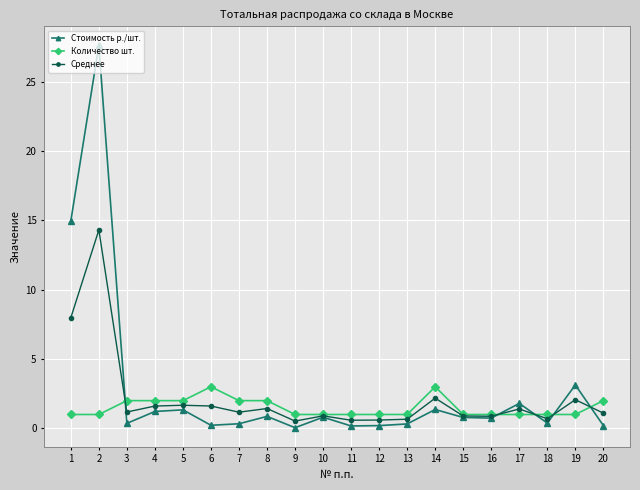

At 8, list the series in order from largest to smallest.

Количество шт., Среднее, Стоимость р./шт.